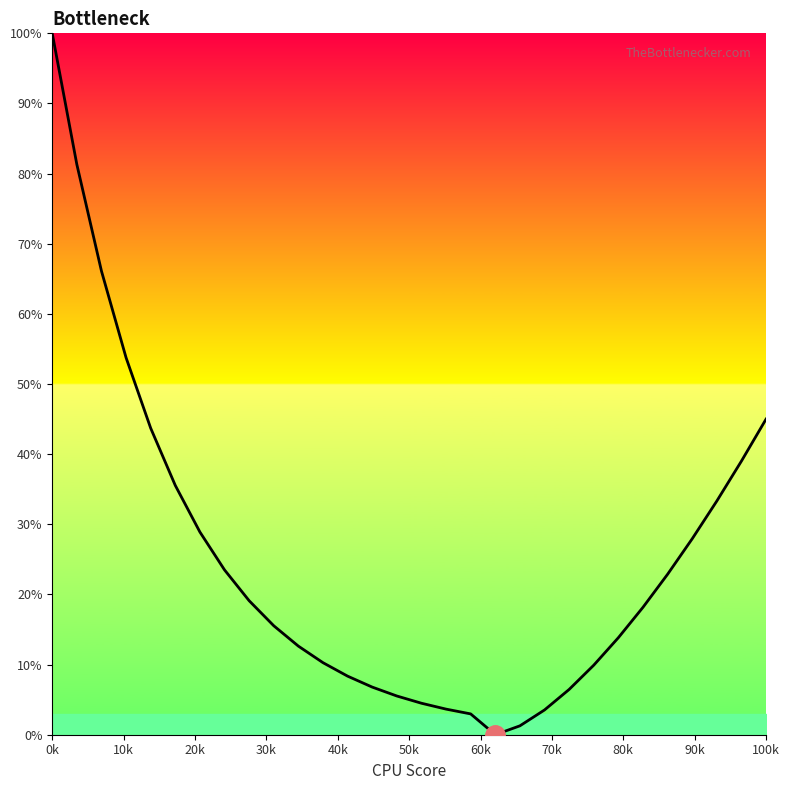

What is the greatest value displayed?

100.0